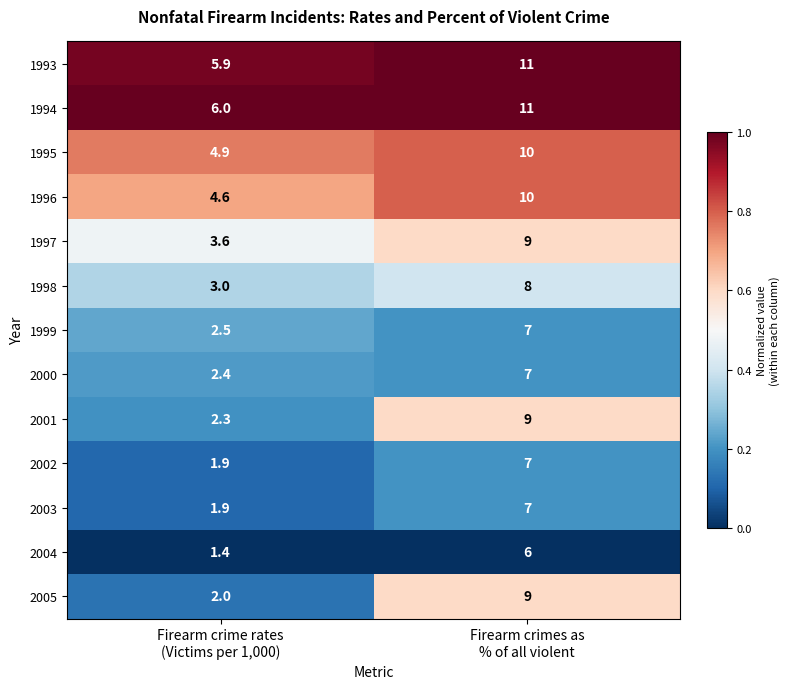

Reading left to right, what are all the values shown in this chart?

1993: 5.9	11.0
1994: 6.0	11.0
1995: 4.9	10.0
1996: 4.6	10.0
1997: 3.6	9.0
1998: 3.0	8.0
1999: 2.5	7.0
2000: 2.4	7.0
2001: 2.3	9.0
2002: 1.9	7.0
2003: 1.9	7.0
2004: 1.4	6.0
2005: 2.0	9.0